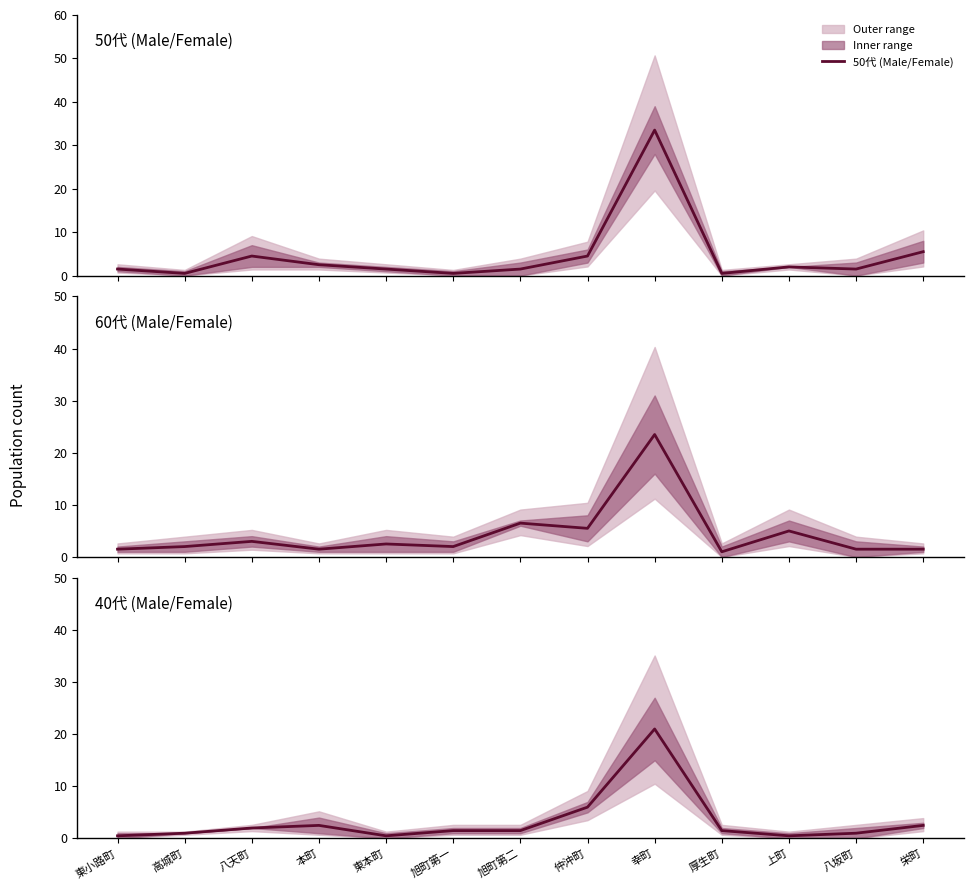

At which category is the sum across all series the highest?

幸町